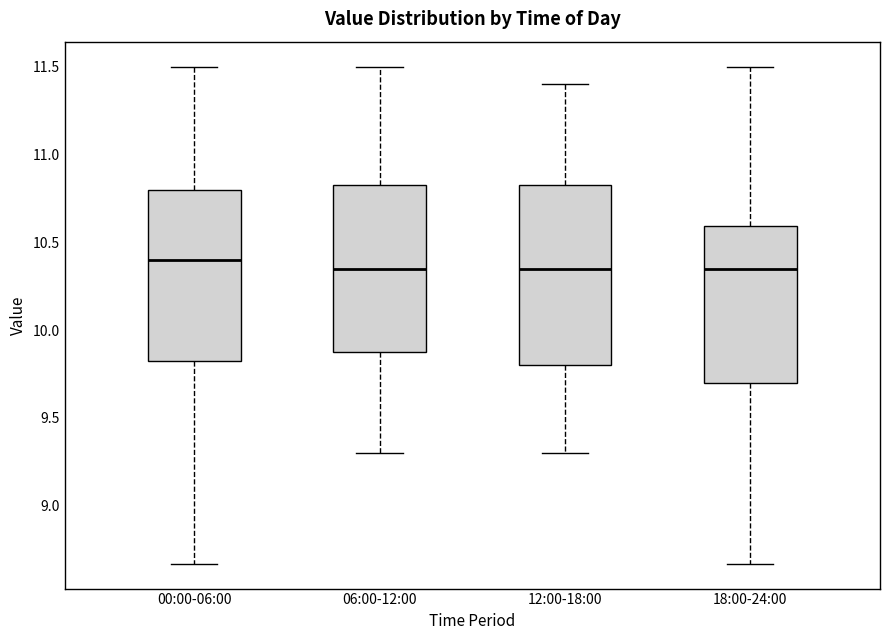

Reading left to right, read every box against the y-axis: the position of its median line, the range the box covers, and the ends of its whiskers. The values are not printed on the chart, so give them approximately, as read against the axis.

00:00-06:00: median 10.40, box 9.80 to 10.80, whiskers 8.65 to 11.50
06:00-12:00: median 10.35, box 9.90 to 10.85, whiskers 9.30 to 11.50
12:00-18:00: median 10.35, box 9.80 to 10.85, whiskers 9.30 to 11.40
18:00-24:00: median 10.35, box 9.70 to 10.60, whiskers 8.65 to 11.50